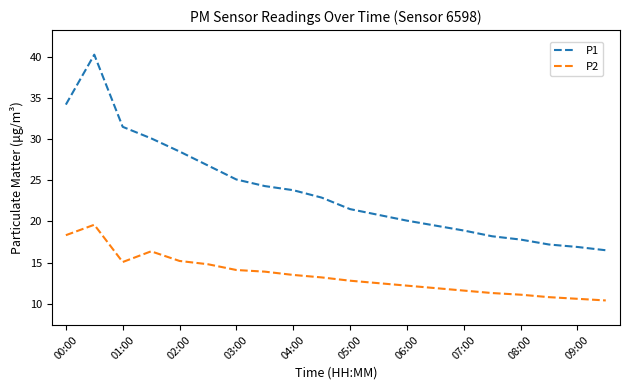

Which series has the largest total across all categories?

P1